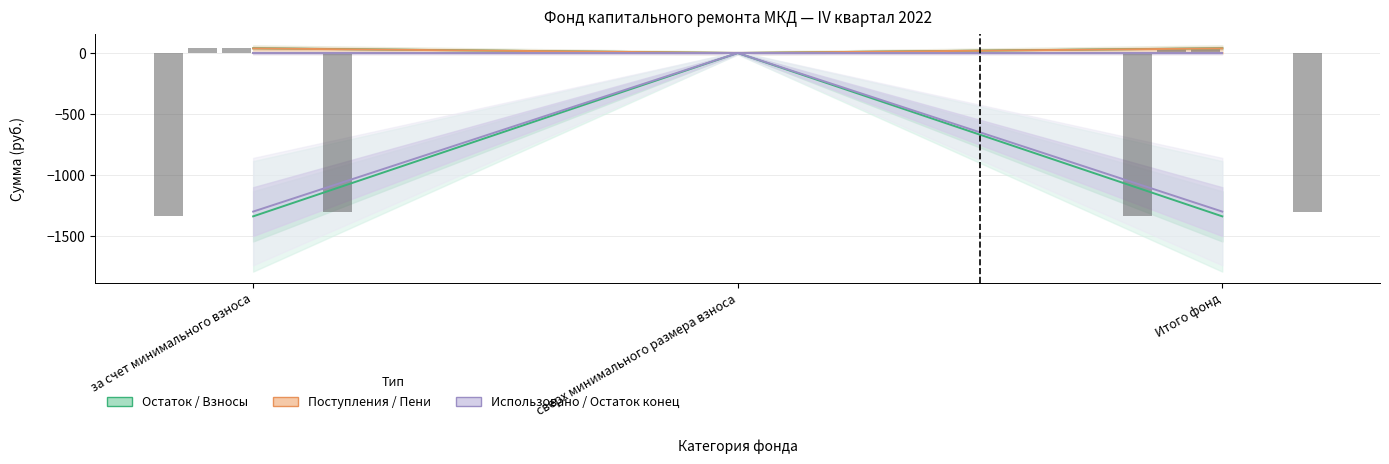

Are the bars grouped side by side (vs. stacked)?

Yes